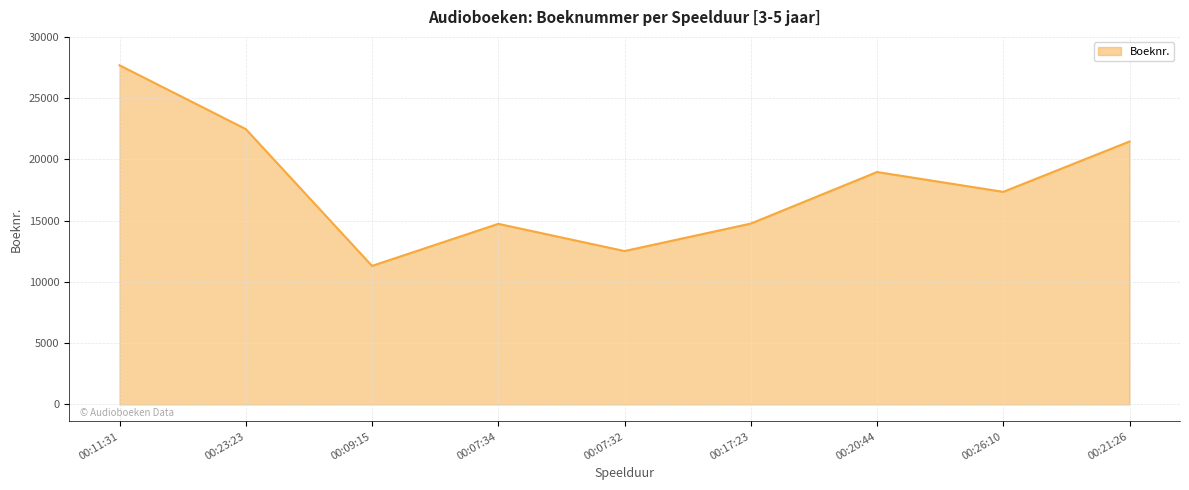

True or false: the data has more than 2 interior local peaks.

False